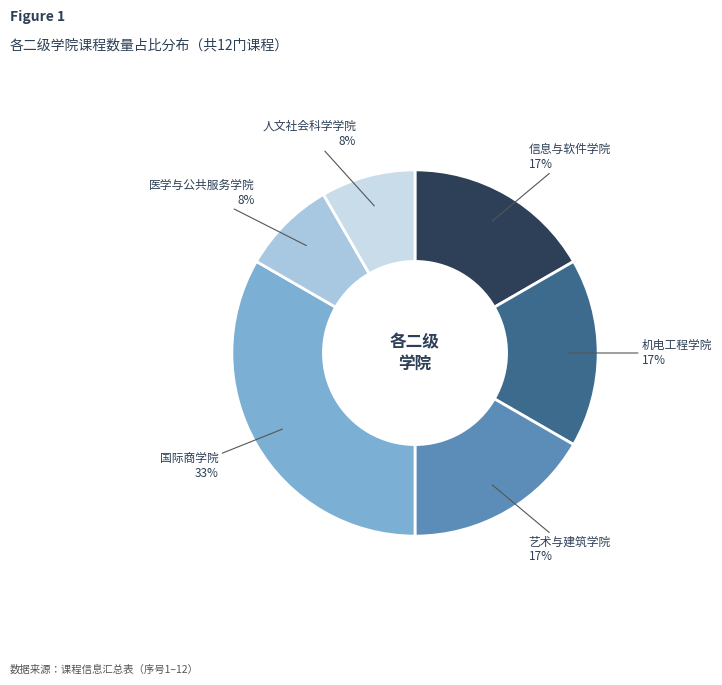

Is there a majority slice in this chart?

No